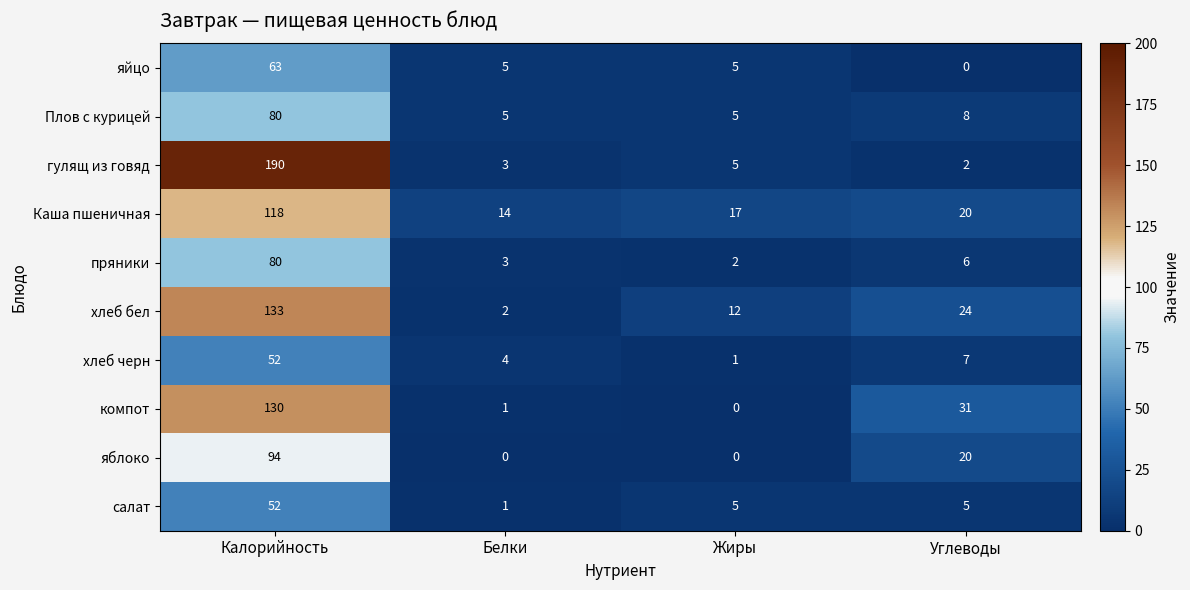

What is the difference between the second highest and minimum values in the яблоко series?

20